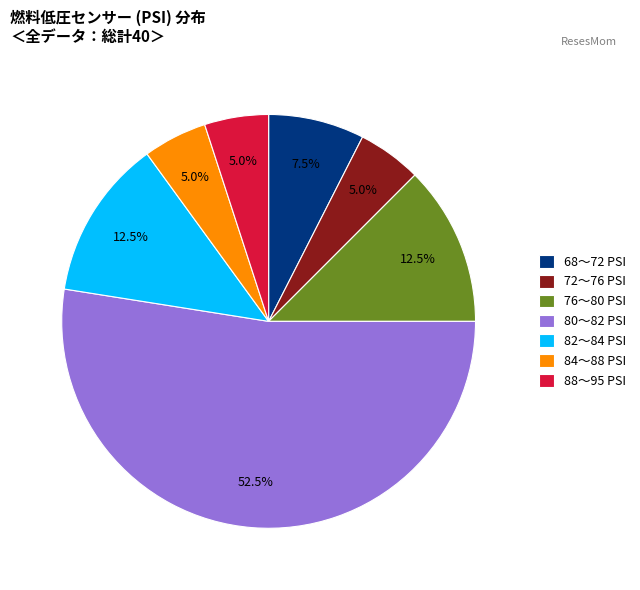

Which has a higher value, 80〜82 PSI or 68〜72 PSI?

80〜82 PSI